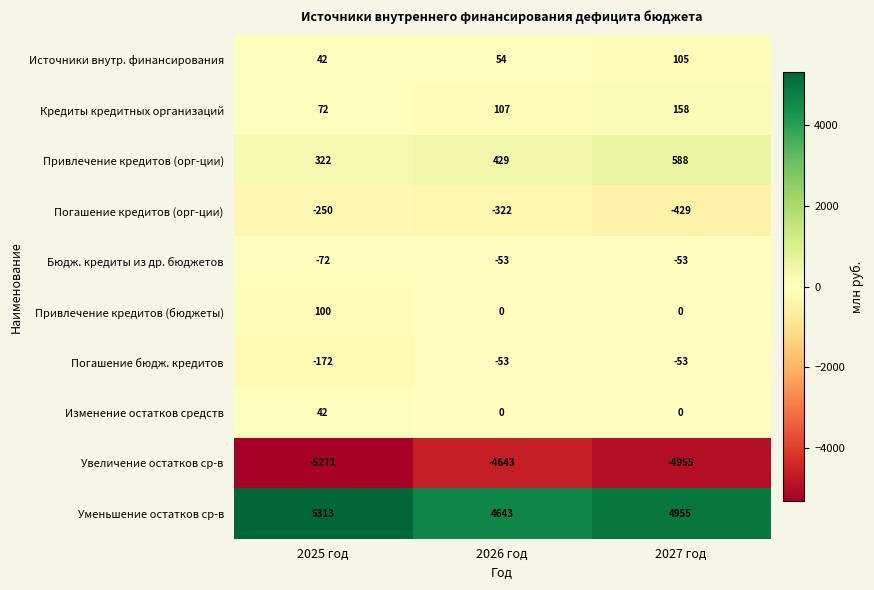

What is the sum of all Привлечение кредитов (бюджеты) values?

100